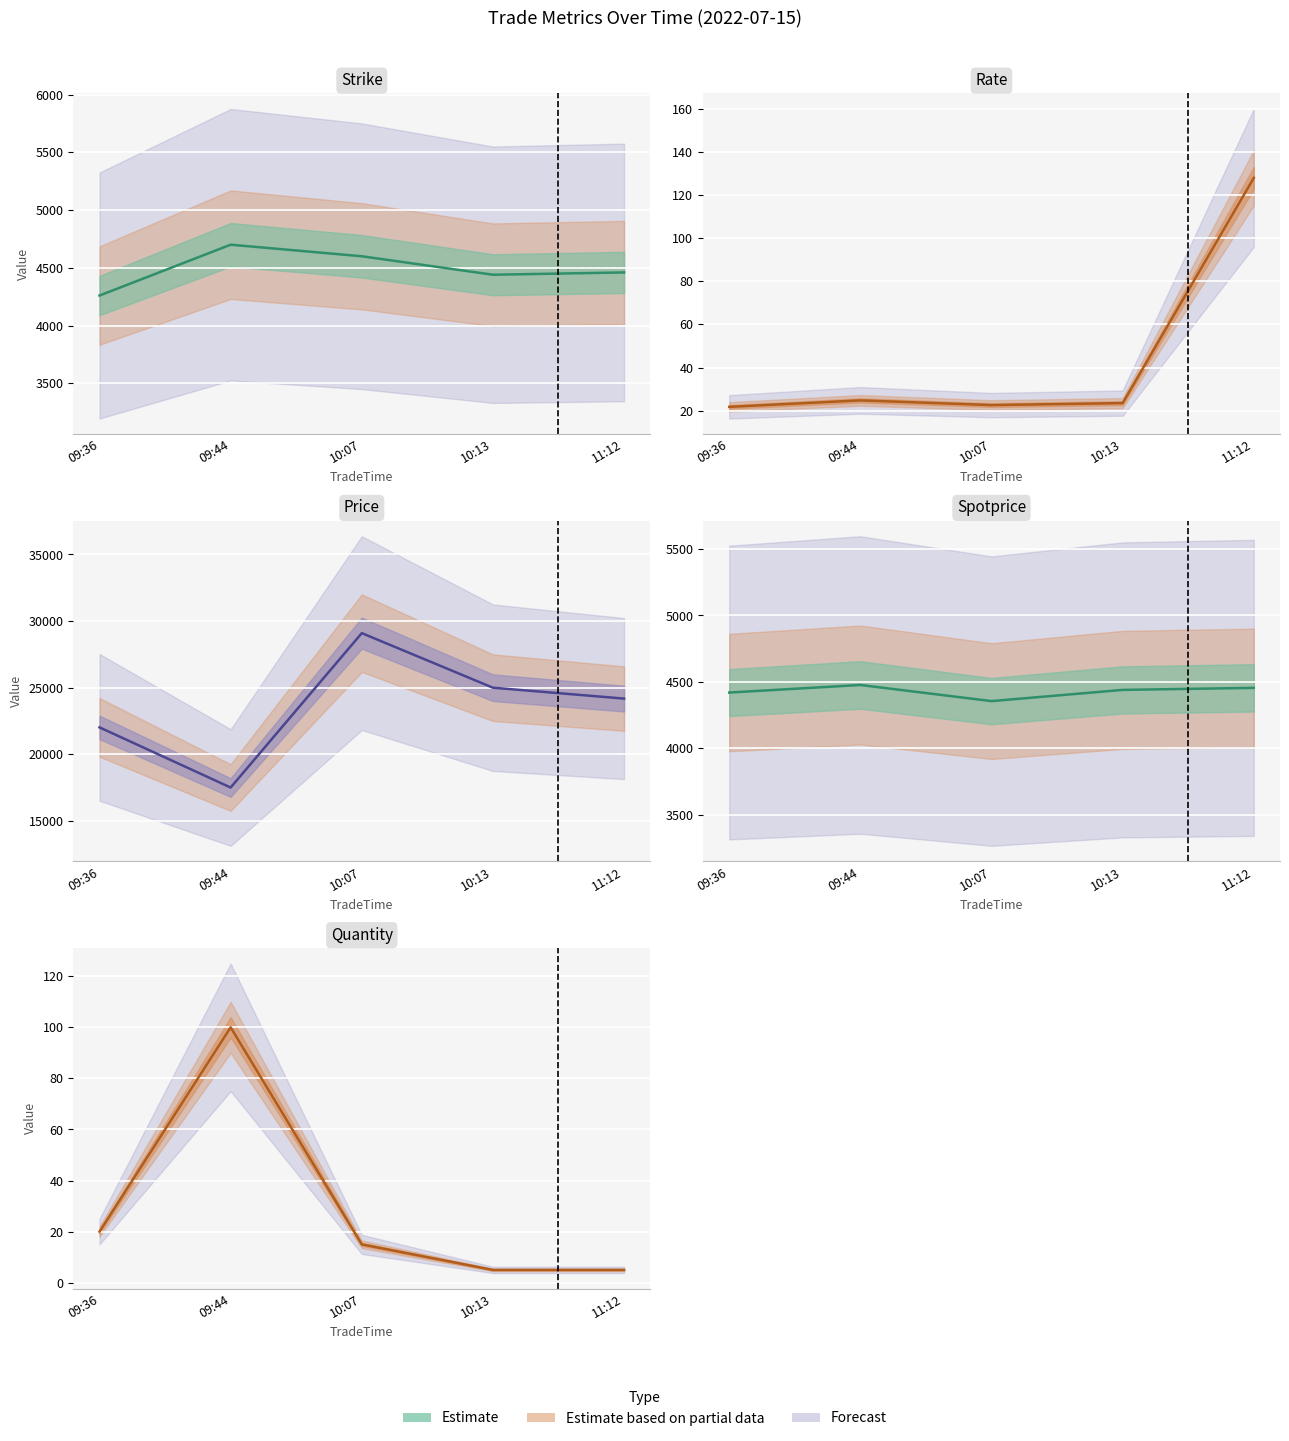

Which series has the largest total across all categories?

Price